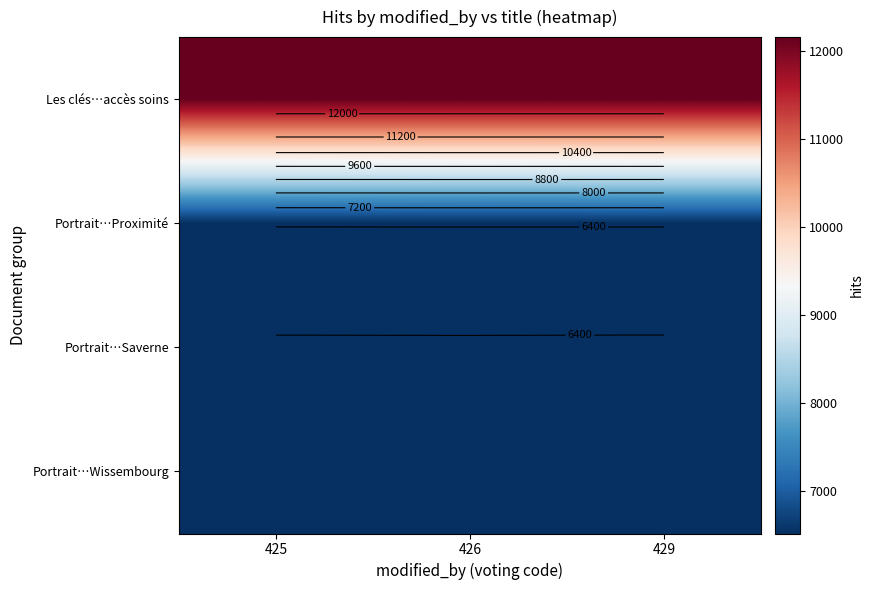

Which series has the largest total across all categories?

Les clés…accès soins